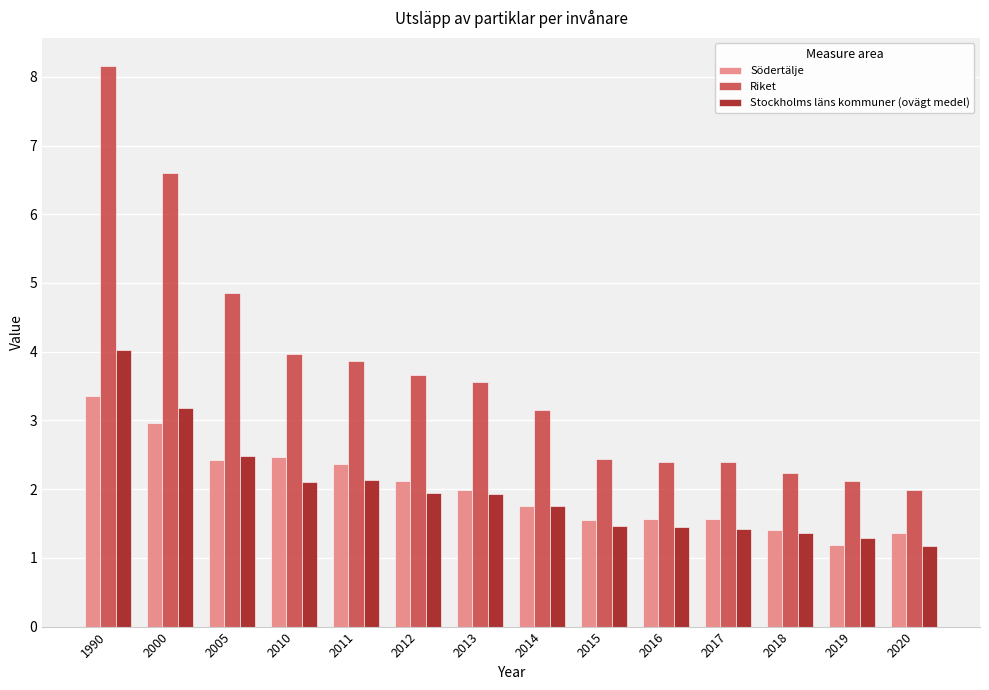

Which series has the largest total across all categories?

Riket